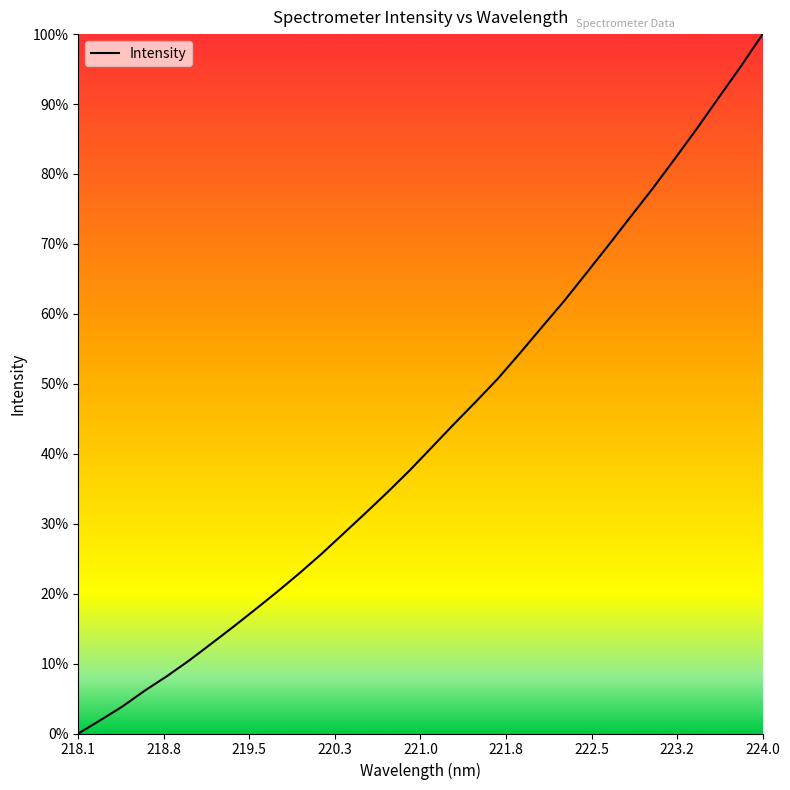

What is the label of the 23rd point from the left?

222.263